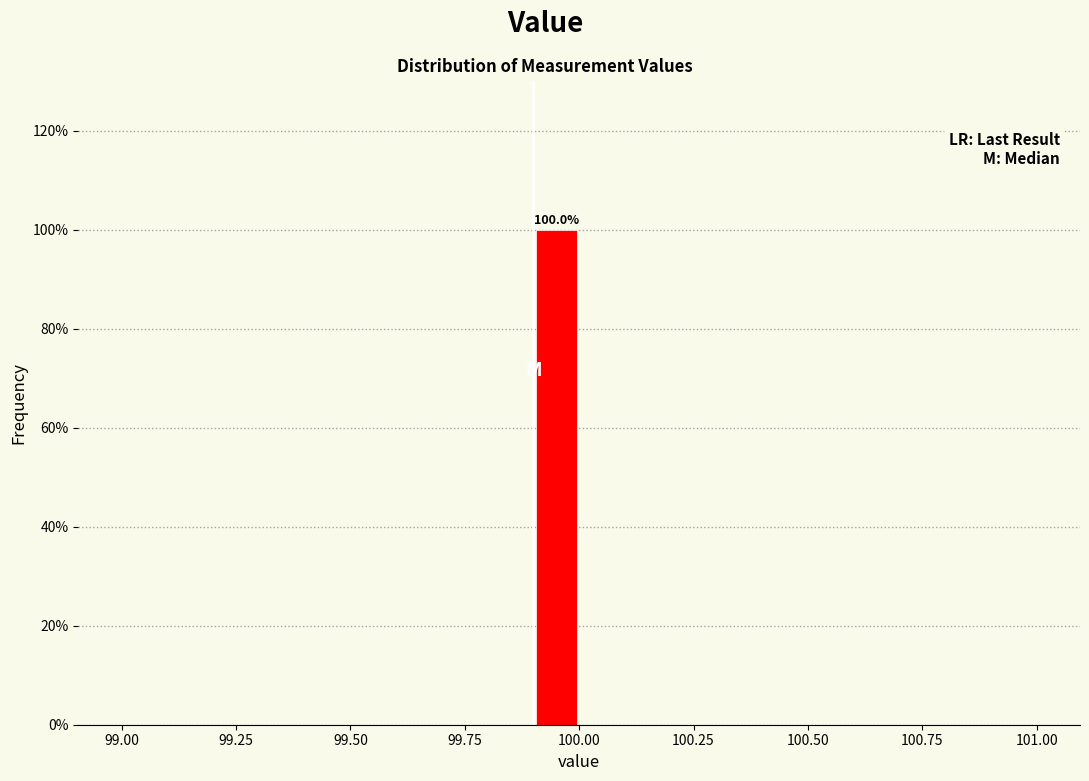

Around what value on the x-axis is the tallest bar? Give the approximate position of its centre, as read against the axis.

99.95